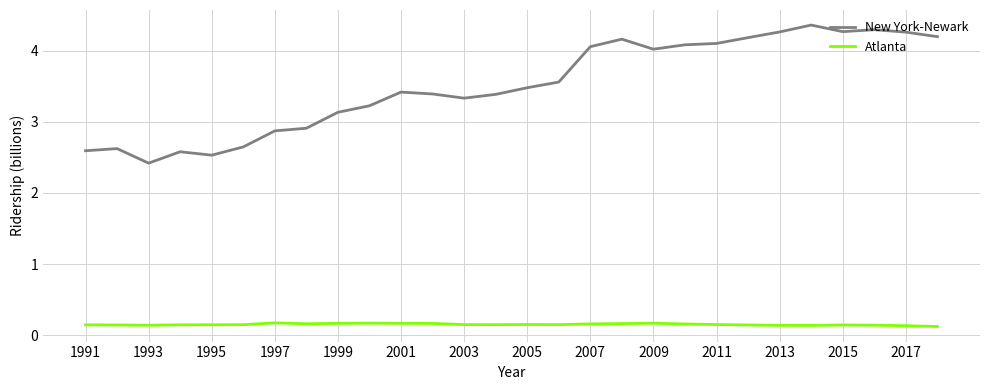

What is the minimum value for New York-Newark?

2.4